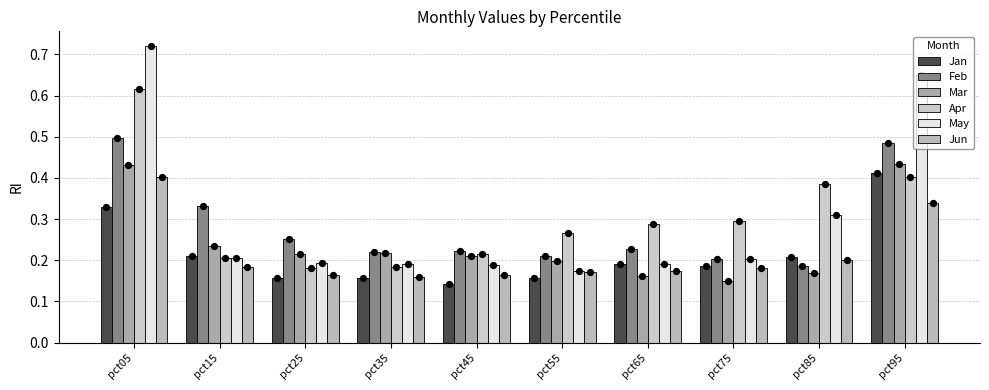

Which series contains the highest Y value?

May